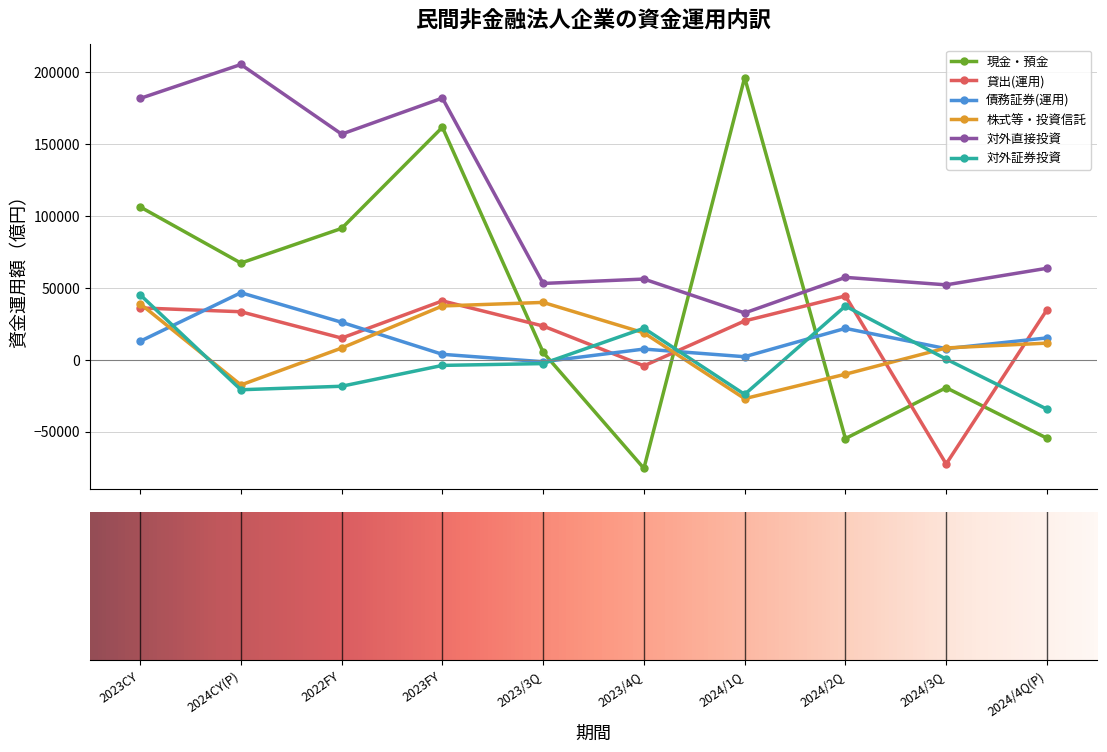

Which series has the widest spread of values?

現金・預金